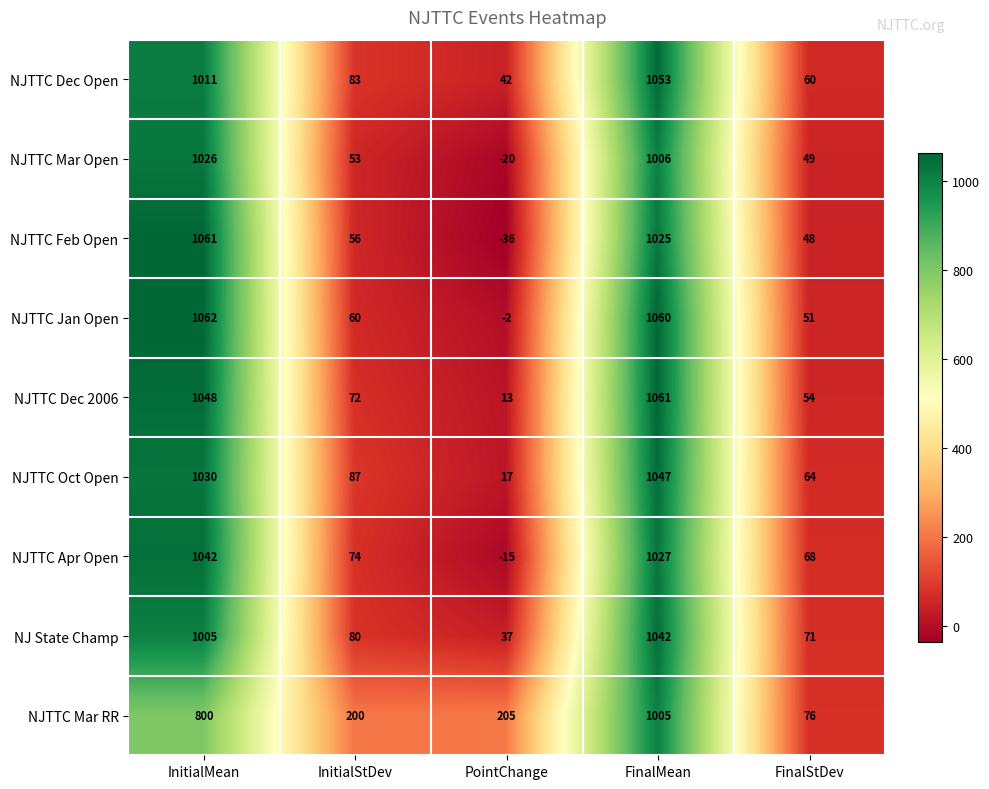

List the labels in order of NJ State Champ value, largest first.

FinalMean, InitialMean, InitialStDev, FinalStDev, PointChange